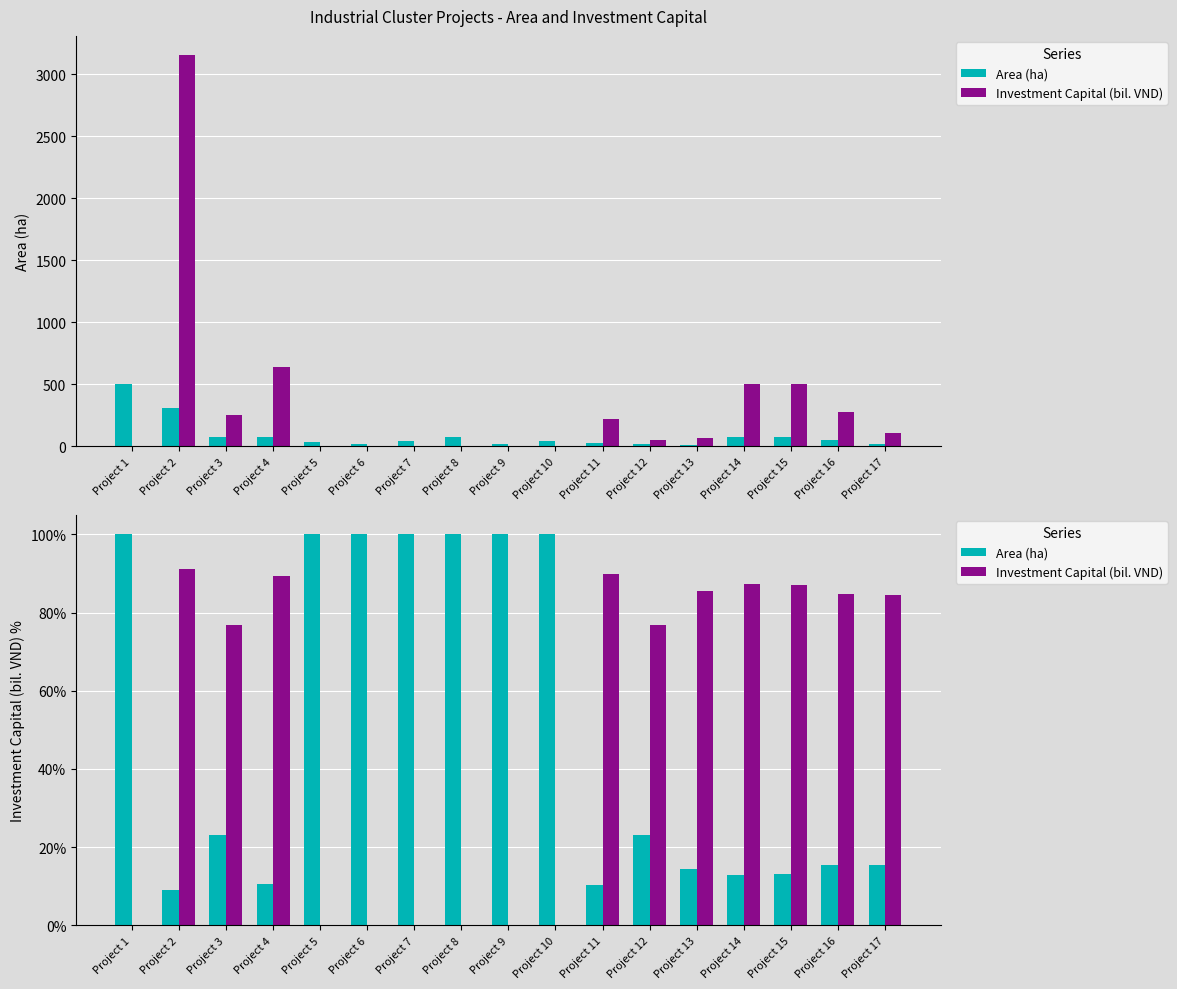

The value of Area (ha) at Project 17 is 3.7. True or false?

False